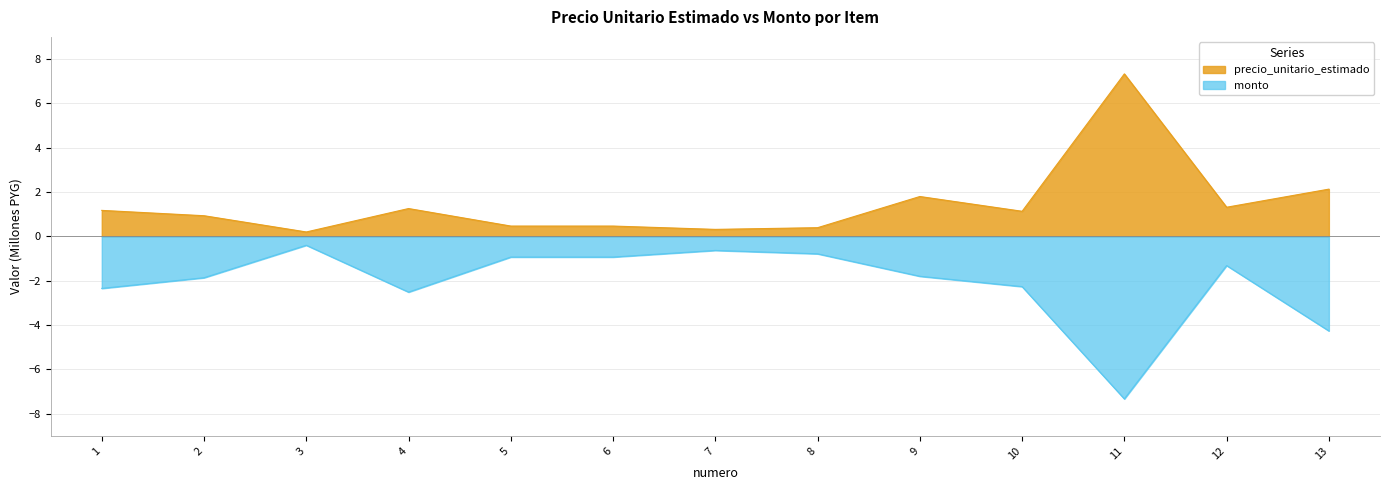

How many interior local peaks does the precio_unitario_estimado series have?

3